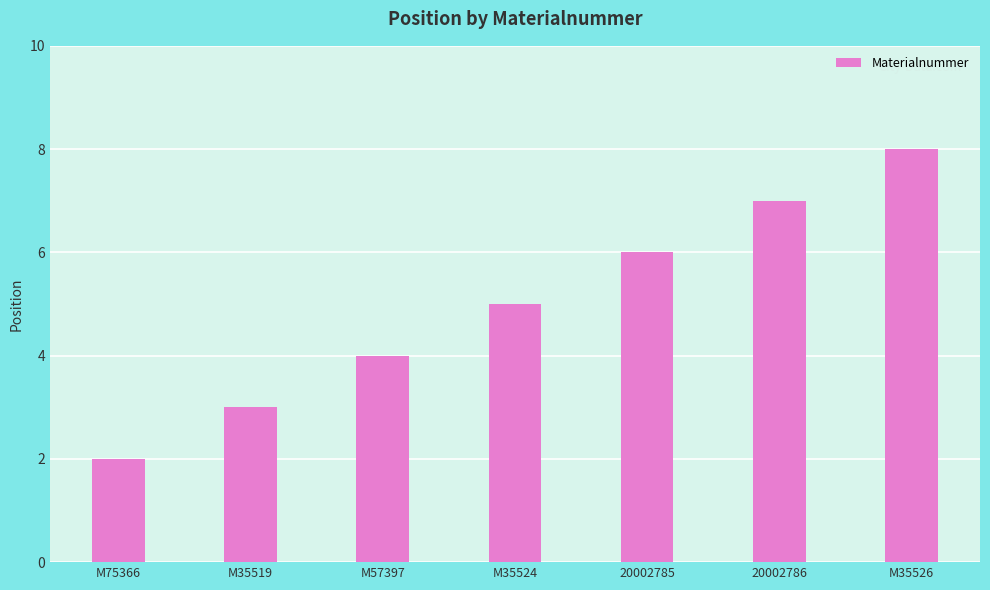

Rank the categories by value from lowest to highest.

M75366, M35519, M57397, M35524, 20002785, 20002786, M35526